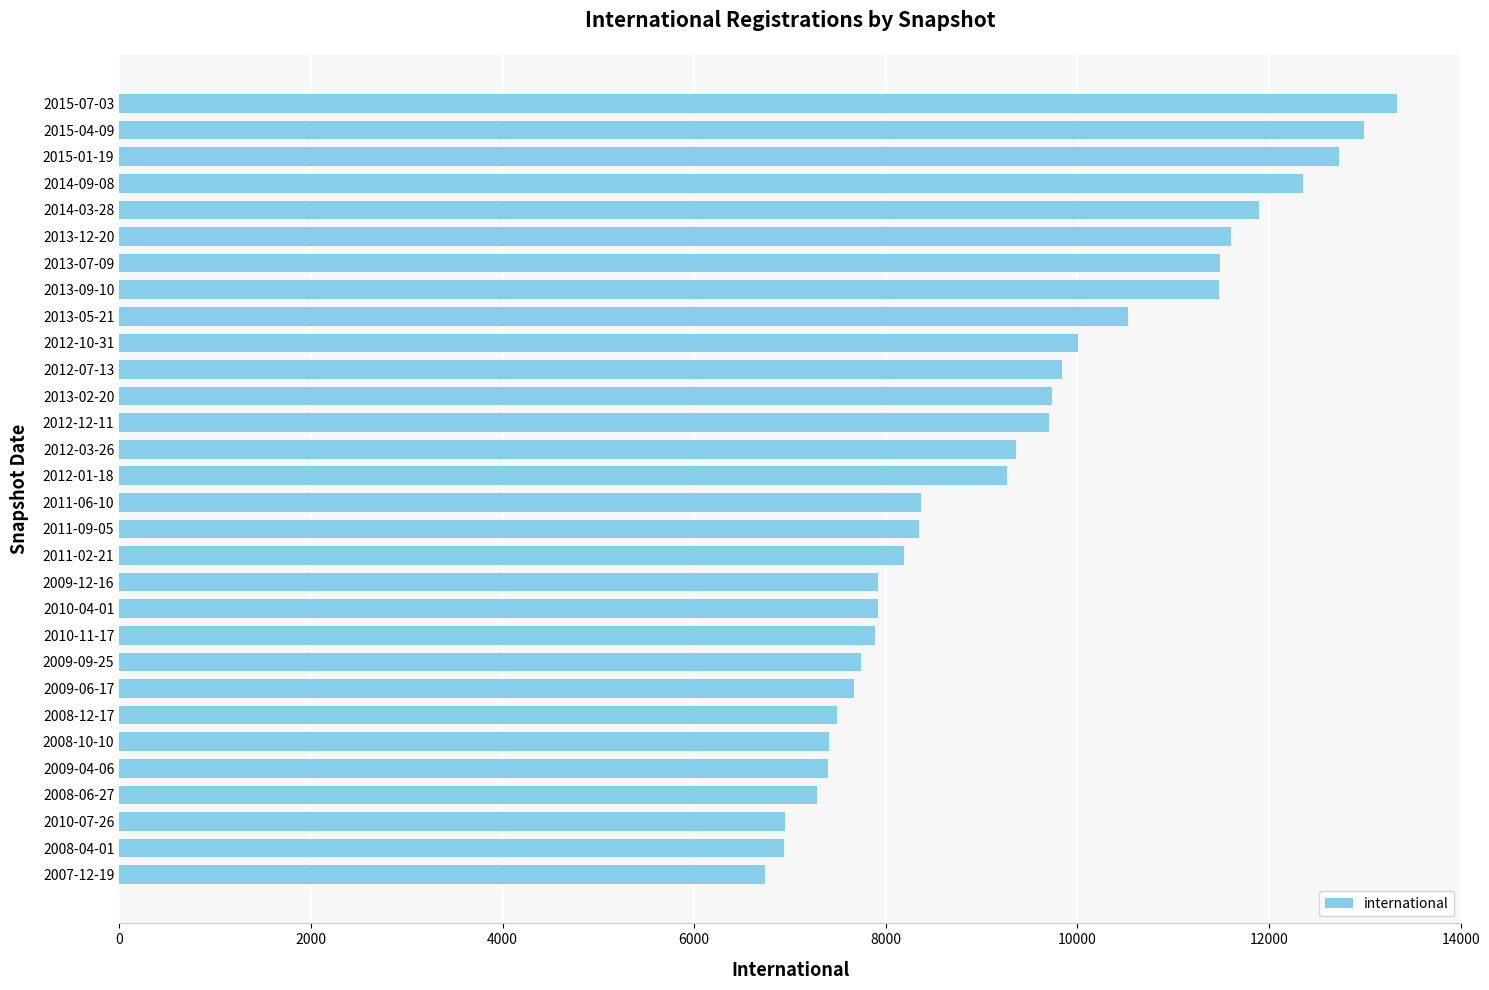

What is the change in value from 2009-09-25 to 2012-01-18?

+1532